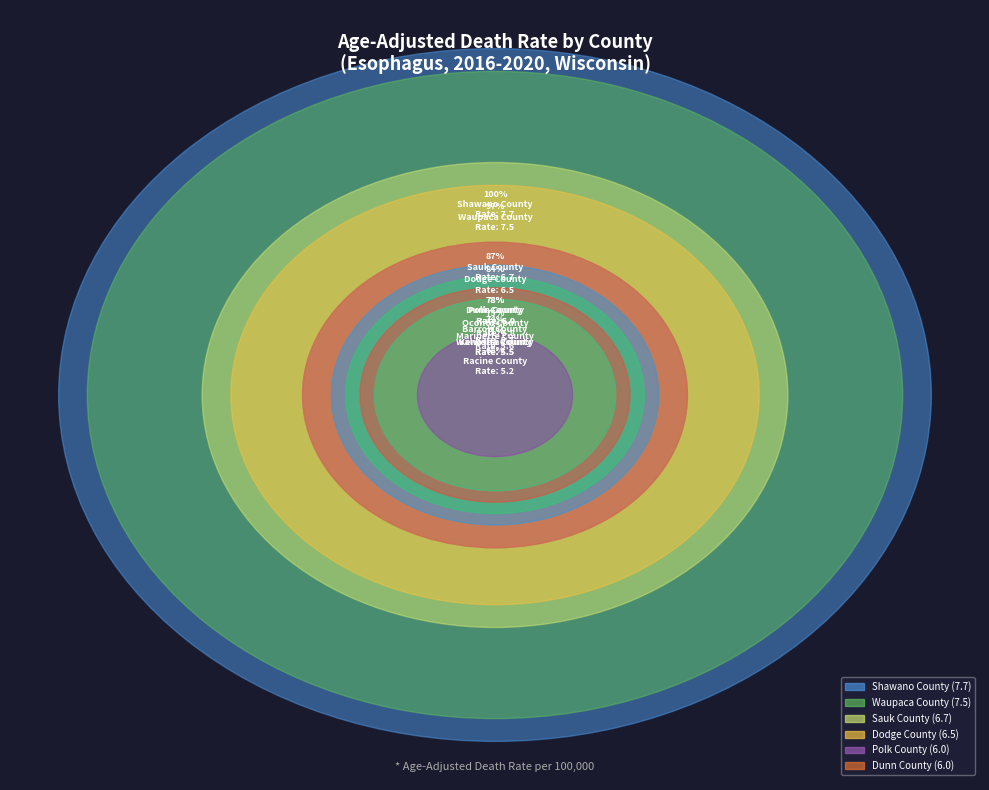

What is the smallest slice in the pie chart?

Racine County